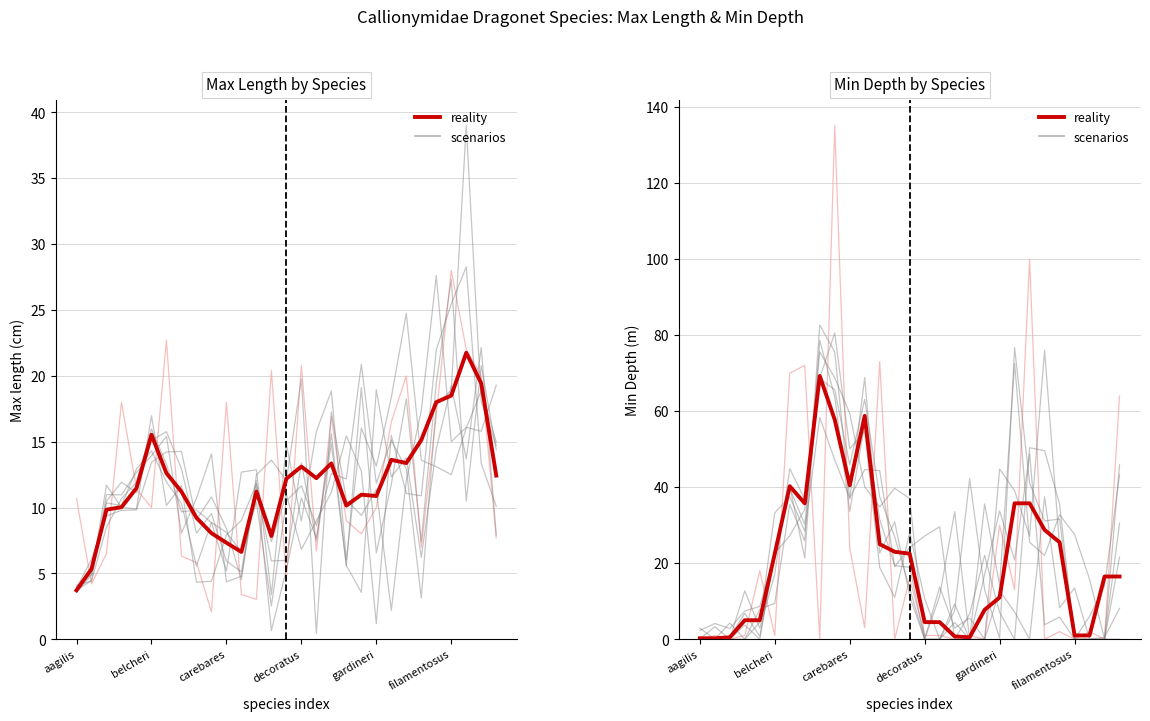

What is the label of the 13th point from the right?

16